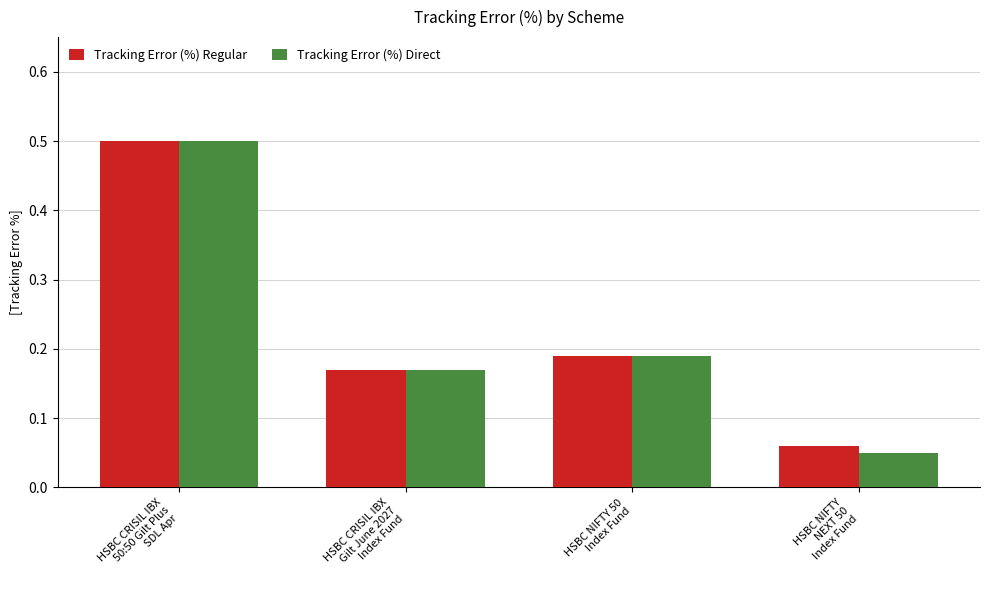

What is the sum of the Tracking Error (%) Direct values at HSBC CRISIL IBX
Gilt June 2027
Index Fund and HSBC NIFTY 50
Index Fund?

0.4